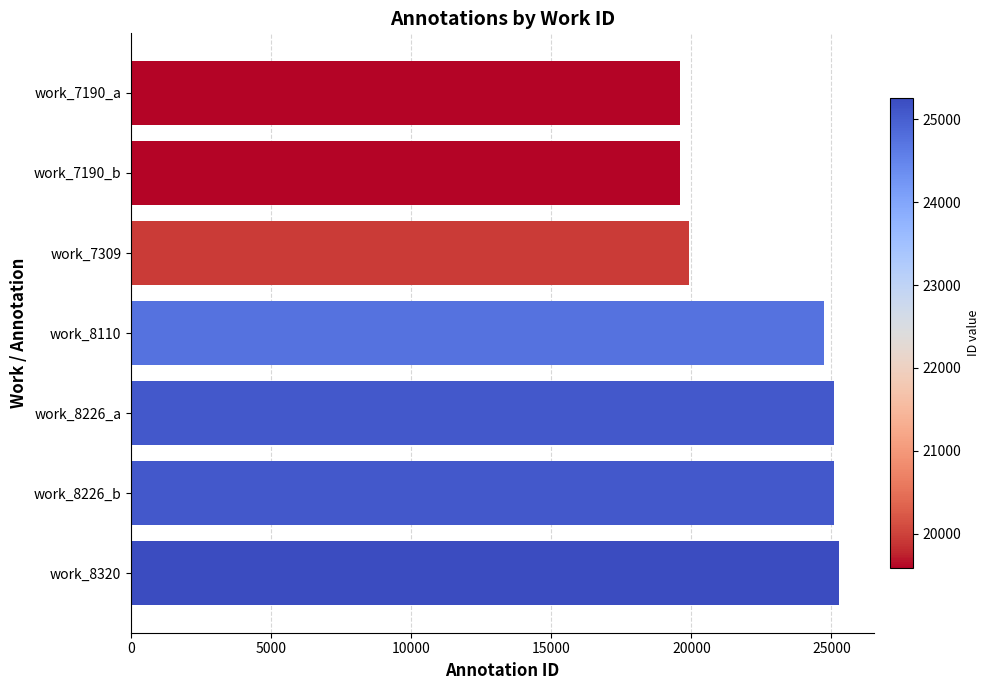

What is the difference between the second highest and minimum values?

5497